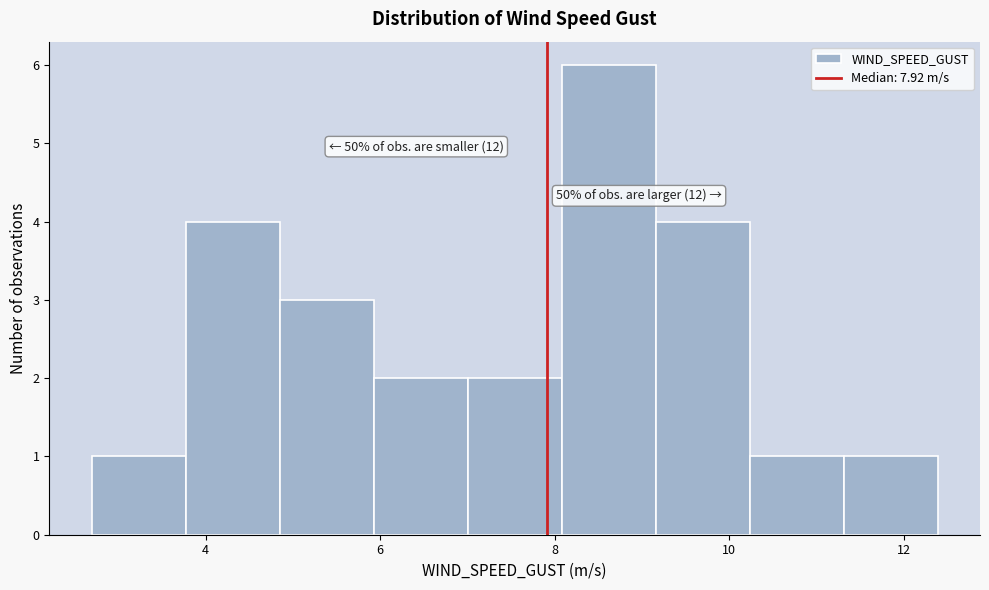

Over which range of the x-axis is the bar tallest?

8.0 to 9.2